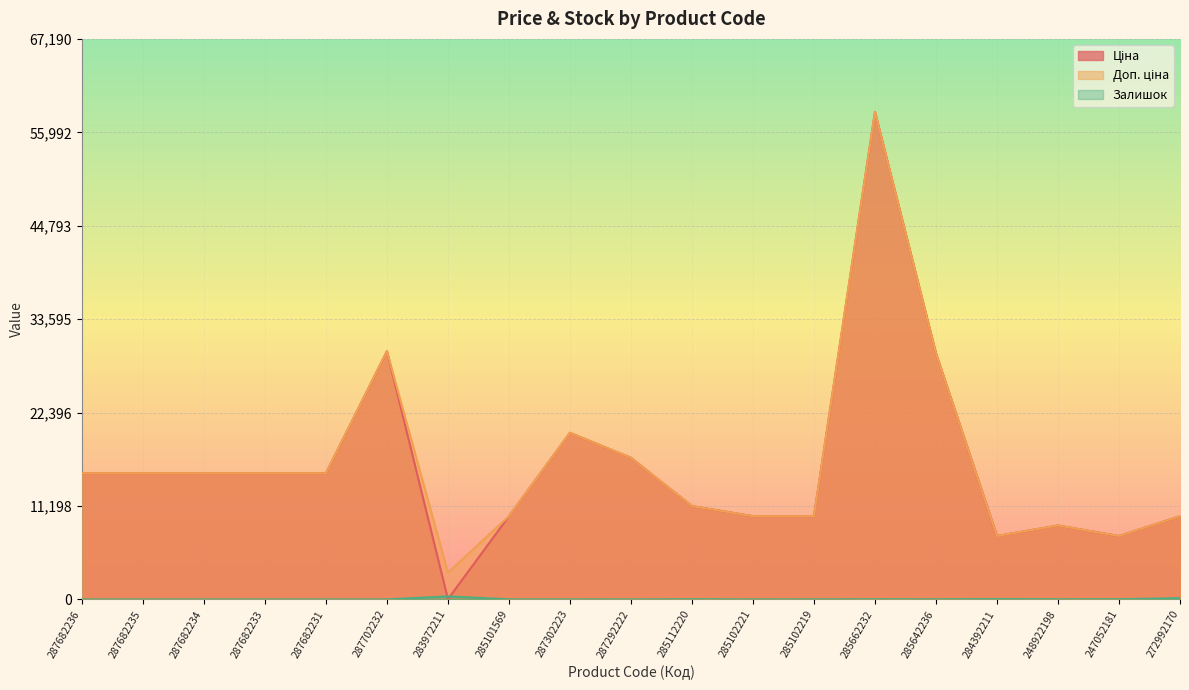

Where is Залишок nearest to the value 180?

272992170